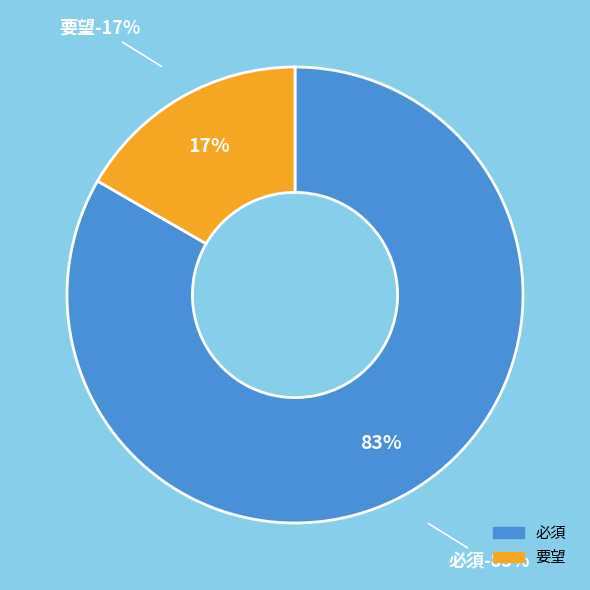

Is it true that 必須 is 83% of the pie?

True